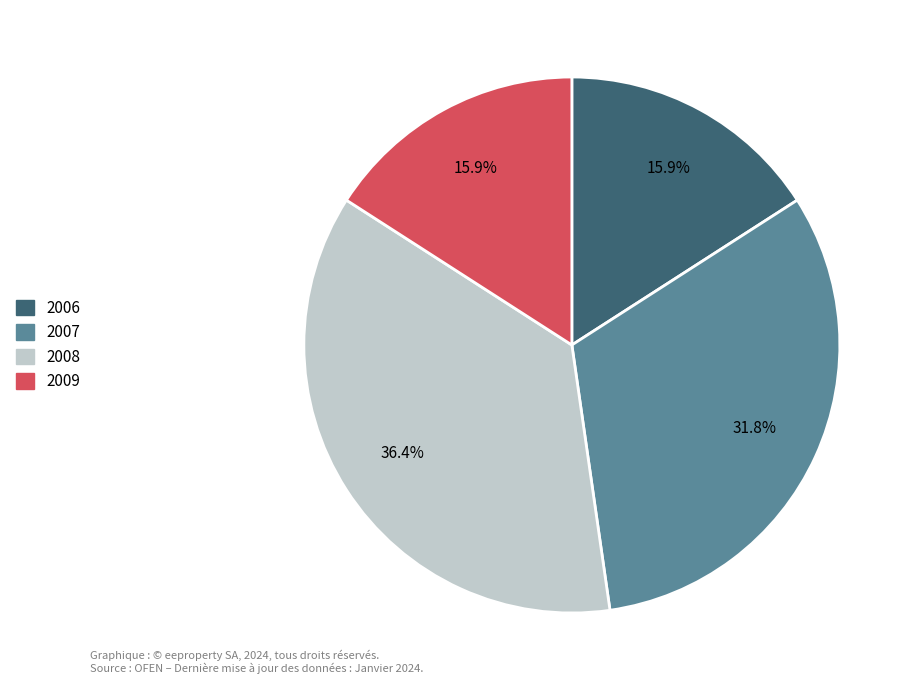

Between 2008 and 2009, which is larger?

2008